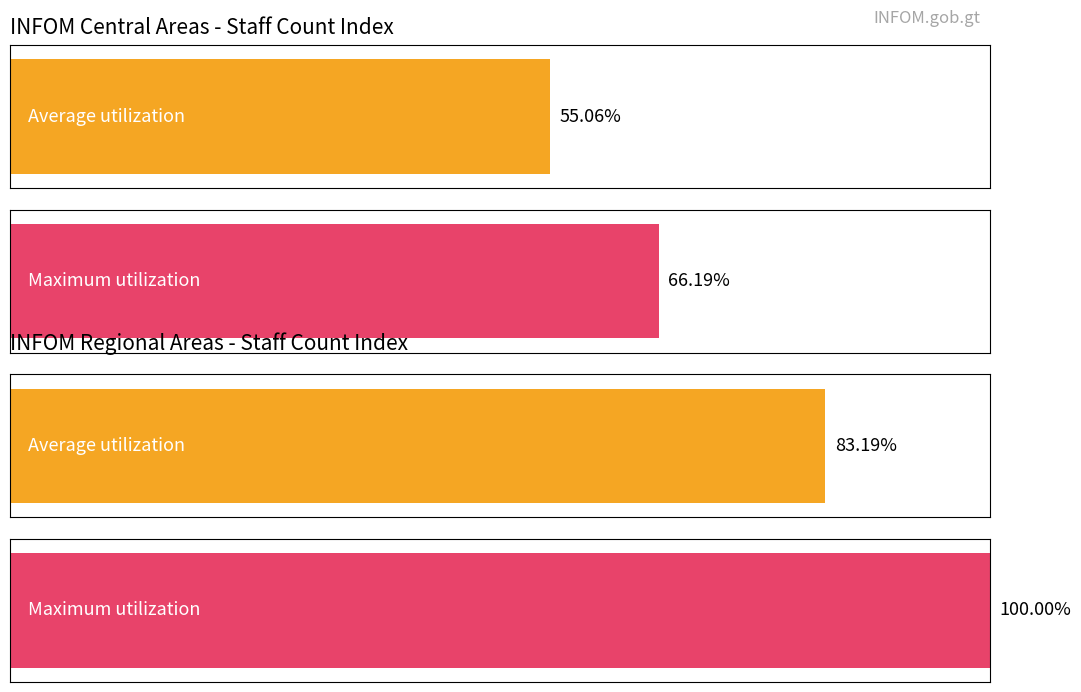

What is the average value of the Average utilization series?

69.1